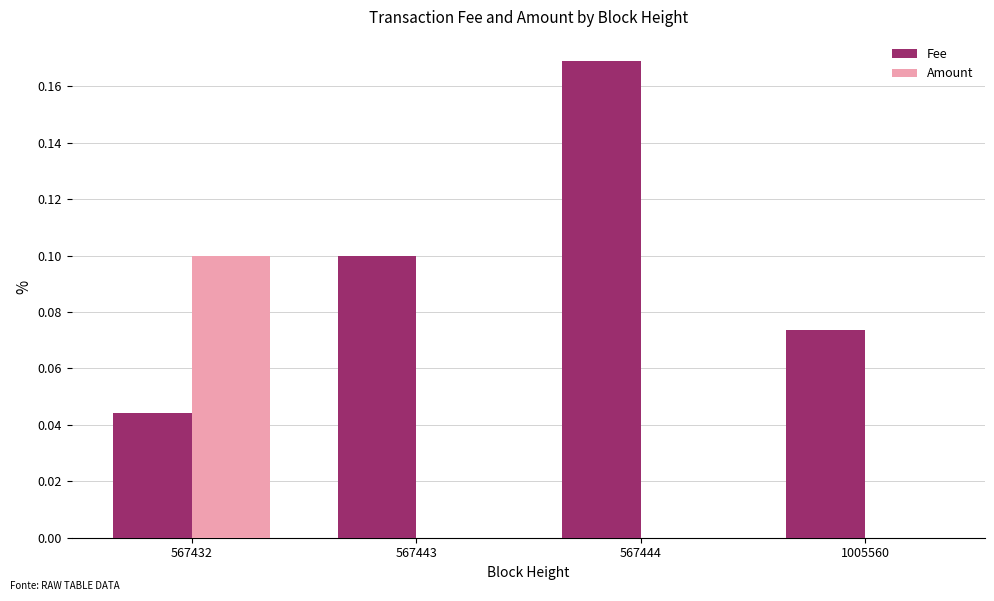

How many data points does each series have?

4